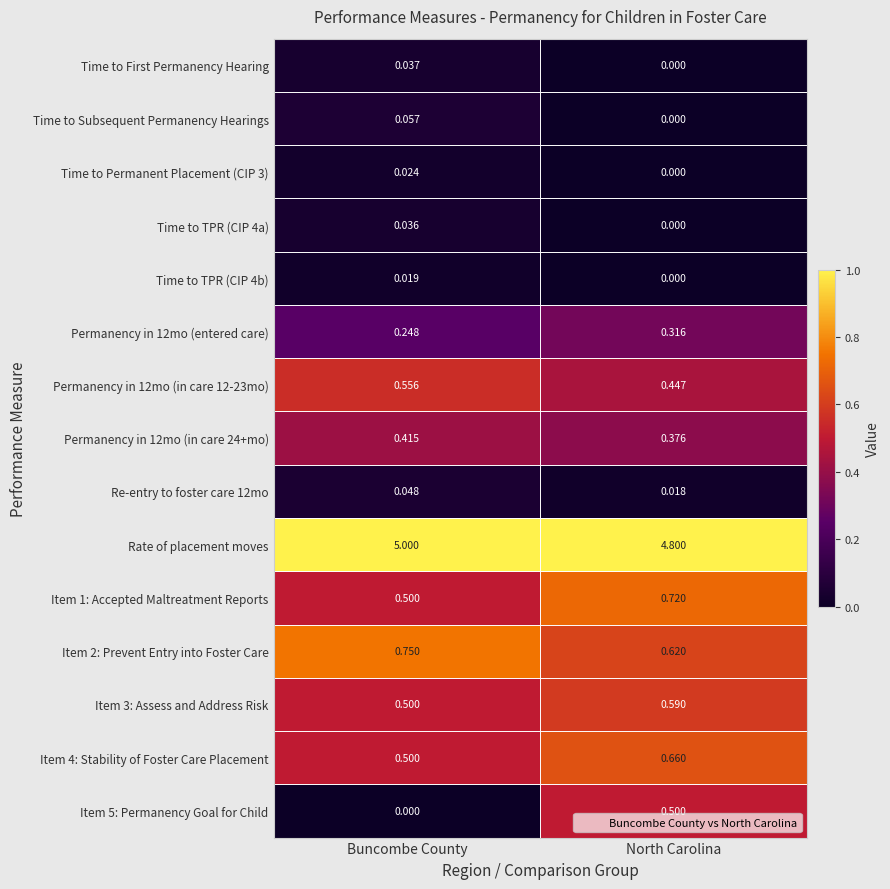

Where is Permanency in 12mo (in care 12-23mo) nearest to the value 0?

North Carolina